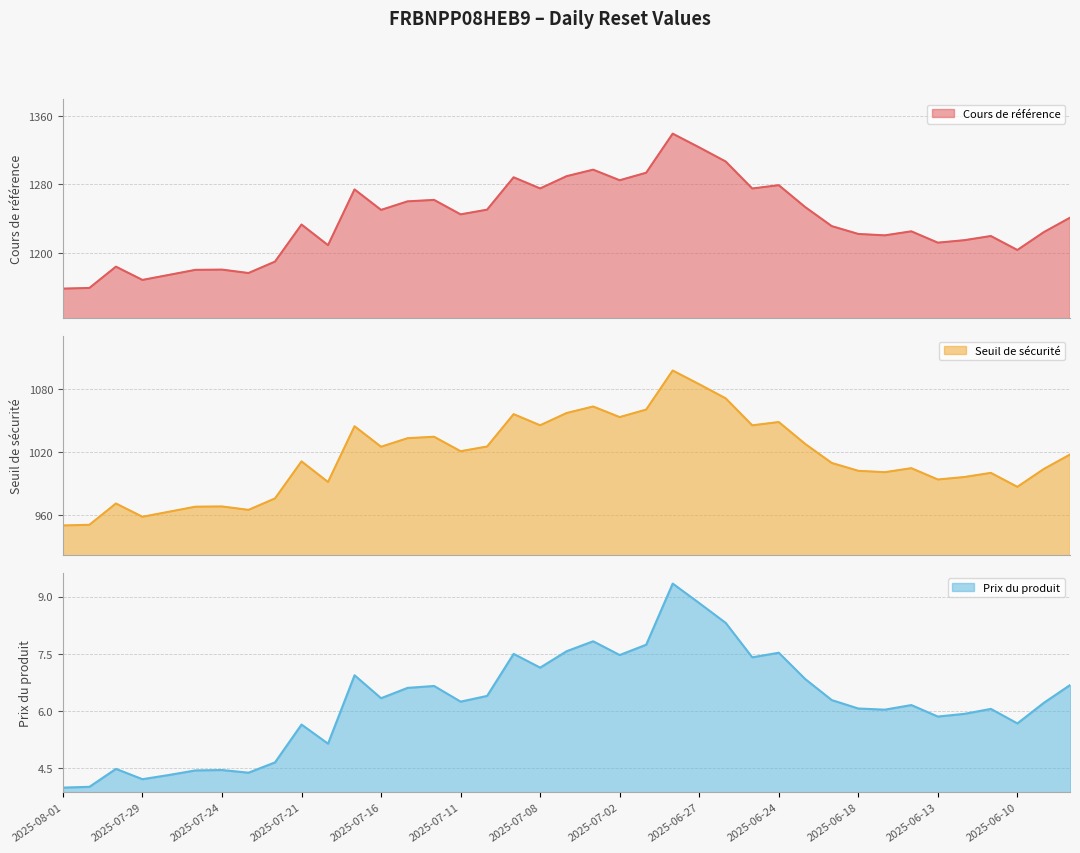

What are all the series names shown in the legend?

Cours de référence, Seuil de sécurité, Prix du produit